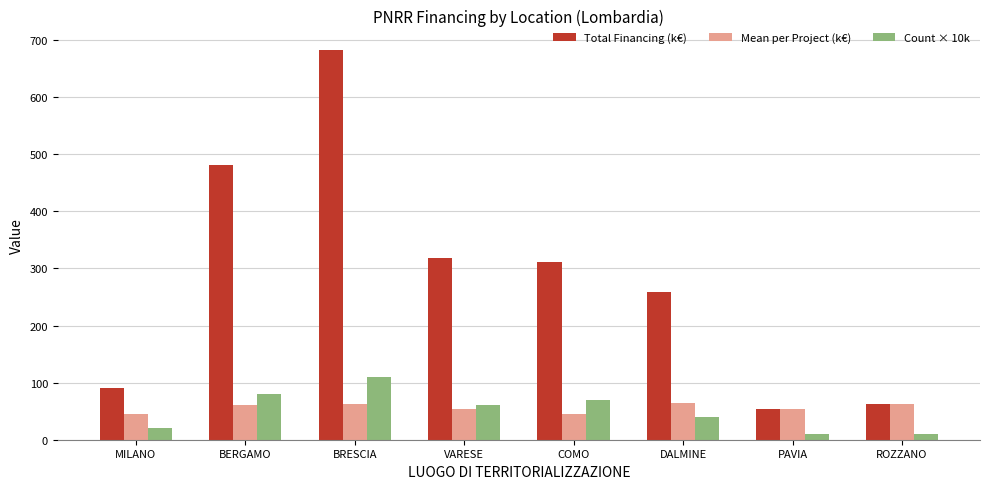

Are the bars grouped side by side (vs. stacked)?

Yes